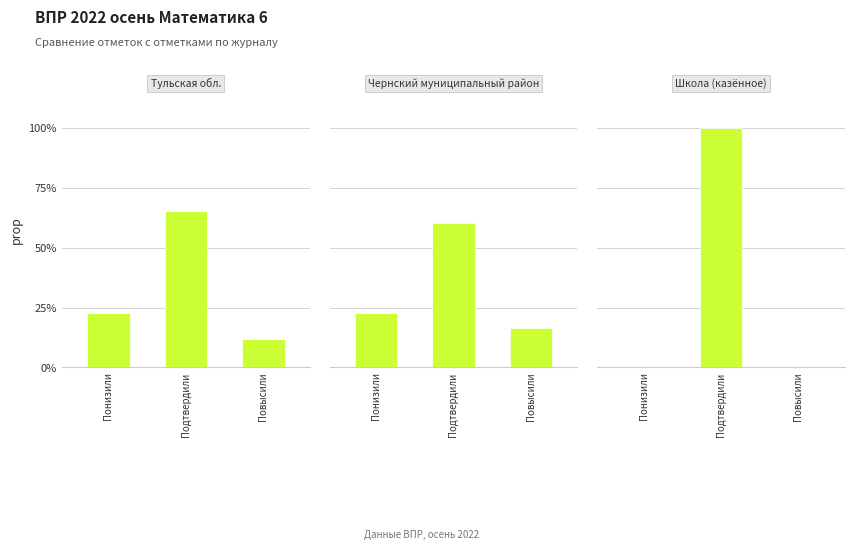

True or false: Школа (казённое) has a value of 43.3 at Повысили.

False